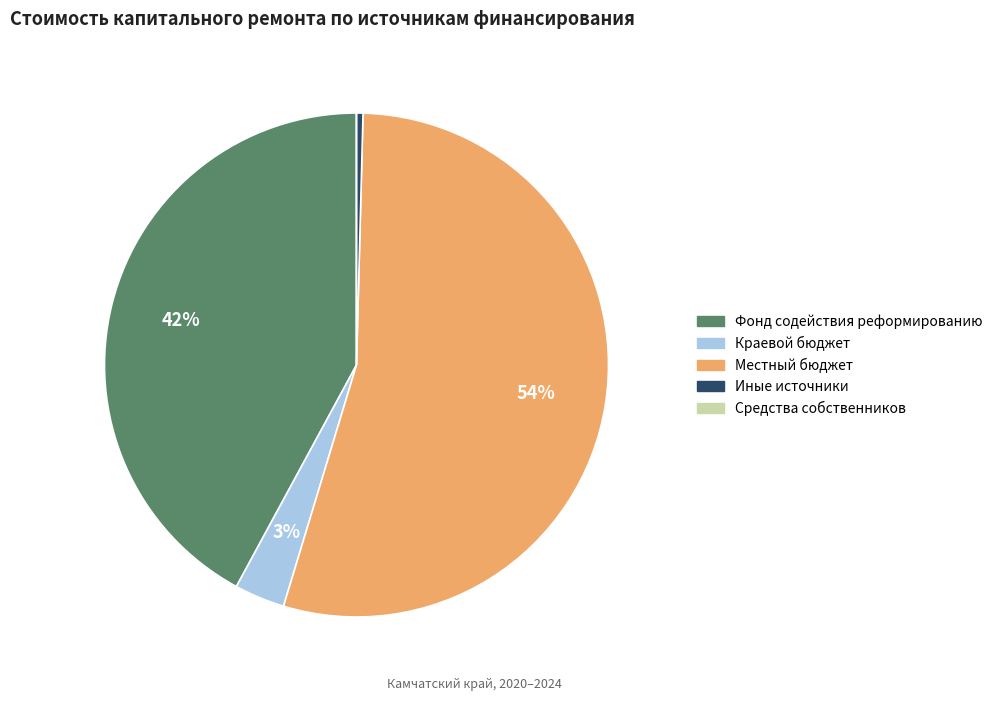

To the nearest percent, what is the average slice percentage?

20%